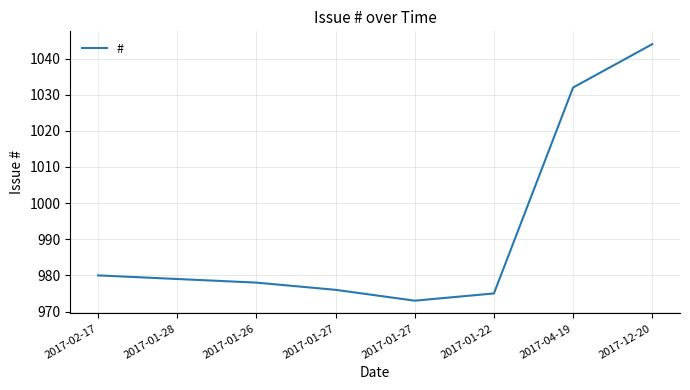

How many lines are shown in the chart?

1